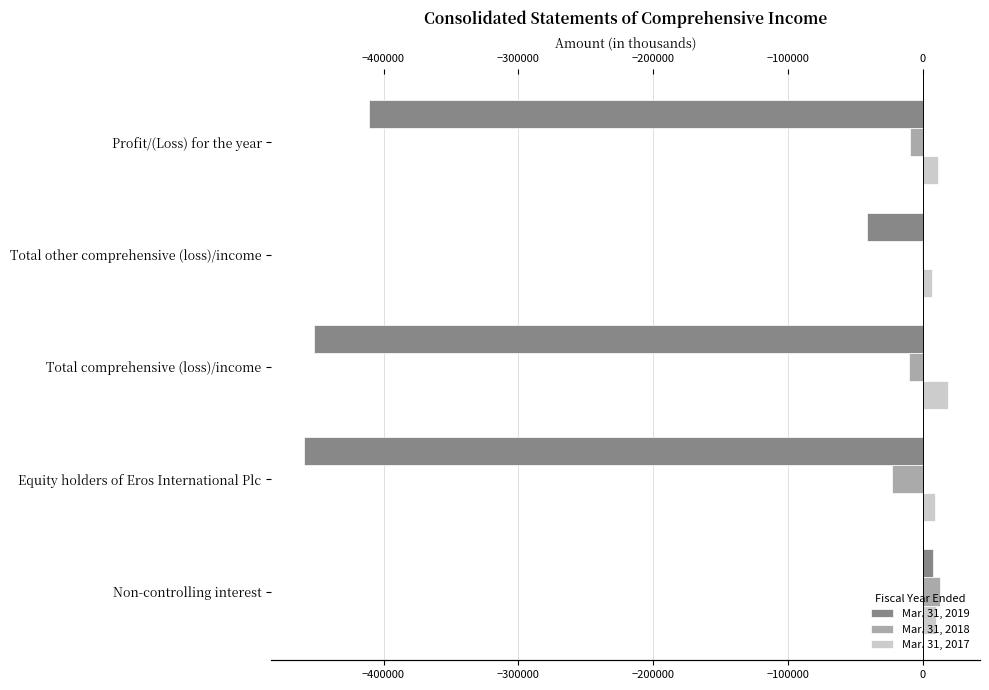

Is the value of Mar. 31, 2017 at Total other comprehensive (loss)/income greater than the value of Mar. 31, 2019 at Equity holders of Eros International Plc?

Yes